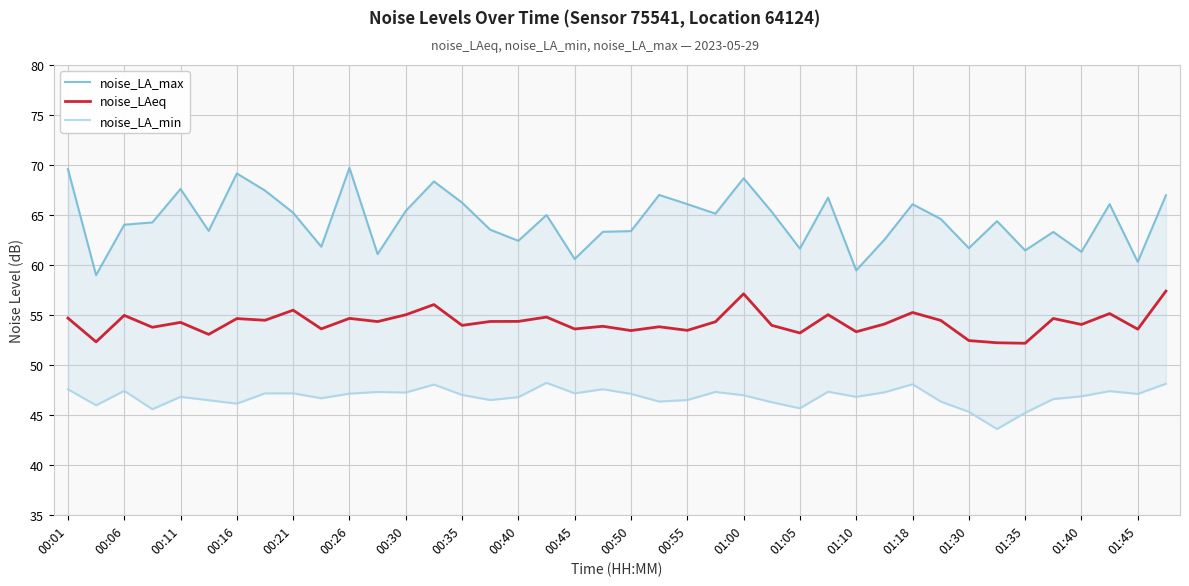

What is the minimum value for noise_LAeq?

52.2